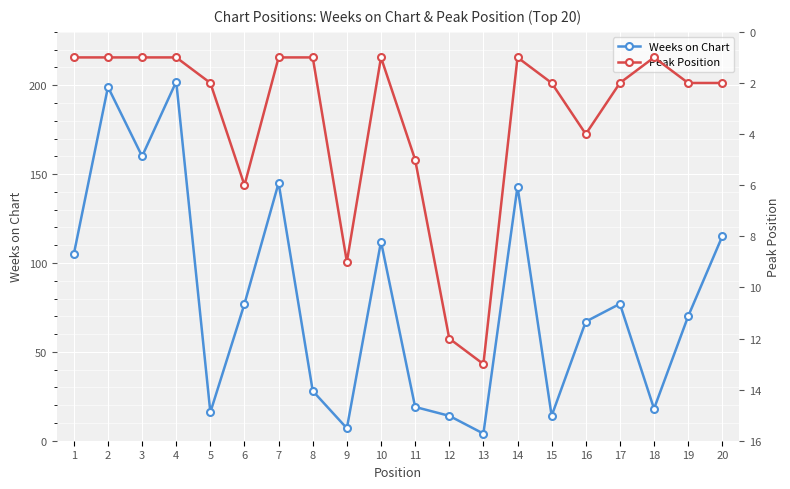

At which category does the chart reach its peak across all series?

4